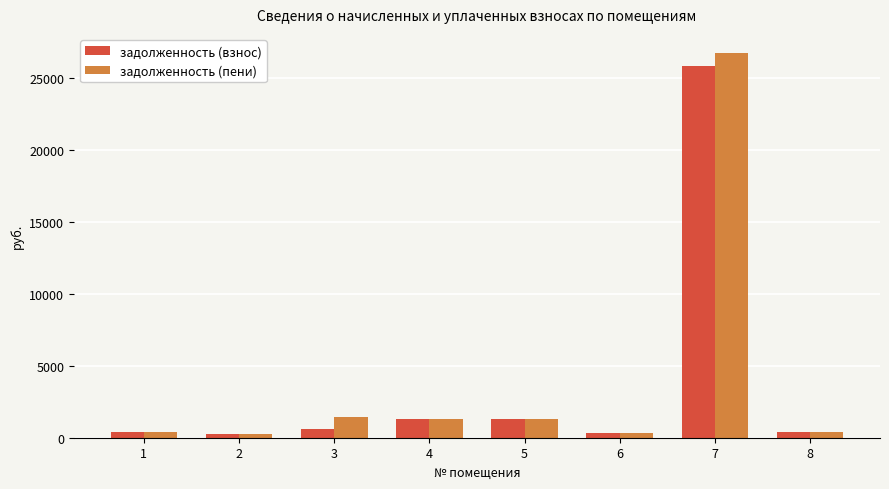

What is the lowest value of the задолженность (взнос) series?

291.3